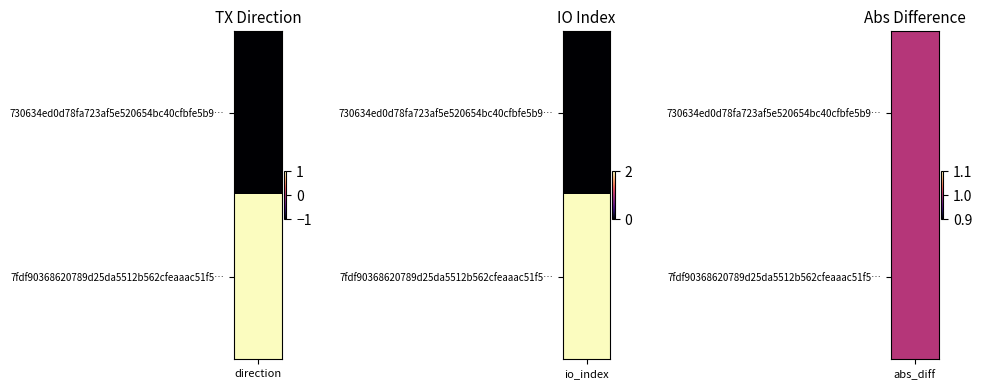

The value of 730634ed0d78fa723af5e520654bc40cfbfe5b9 at 1 is 1. True or false?

False